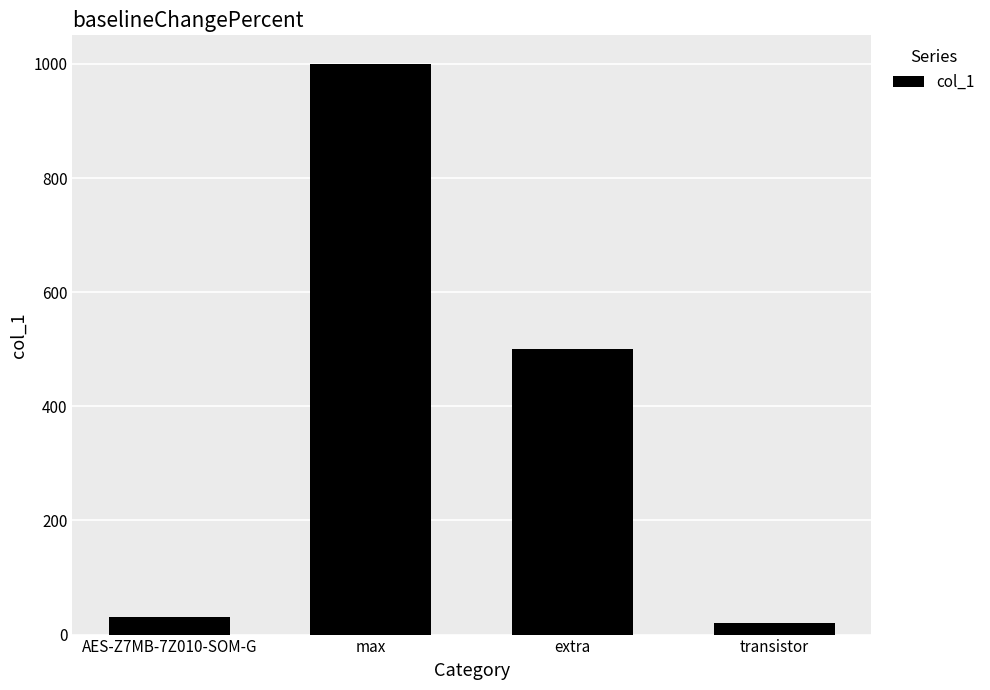

Rank the categories by value from highest to lowest.

max, extra, AES-Z7MB-7Z010-SOM-G, transistor